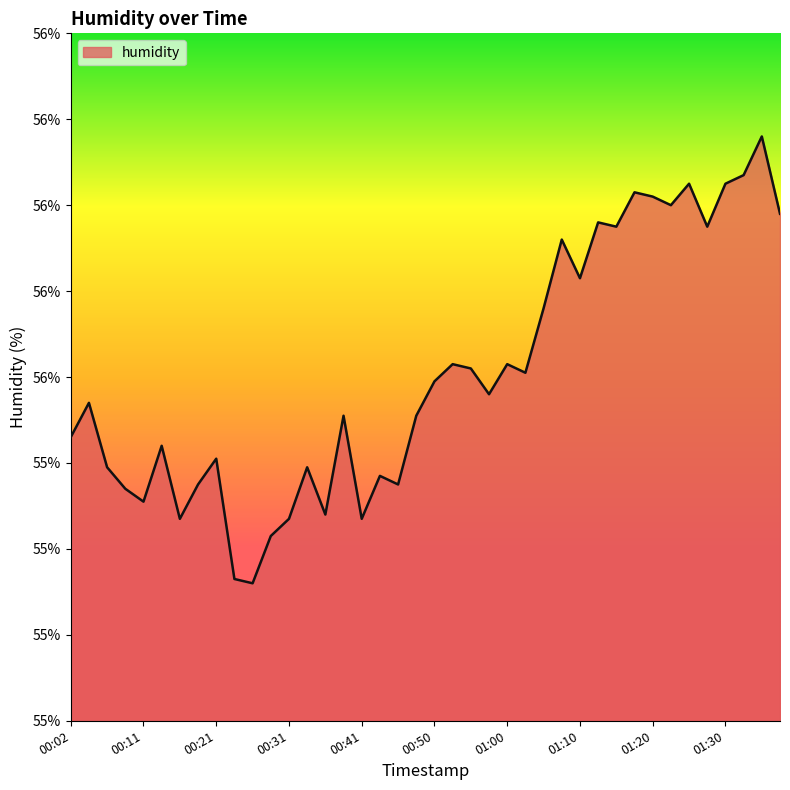

Where is the data nearest to the value 55?

00:26